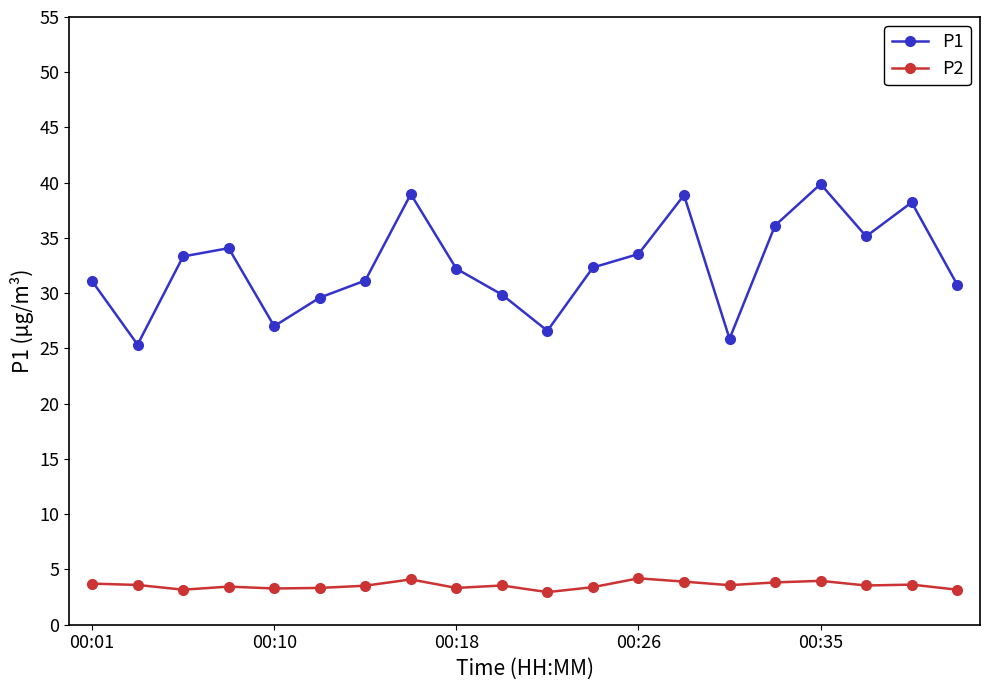

What is the value of the P2 point at the 2nd from the left?

3.6